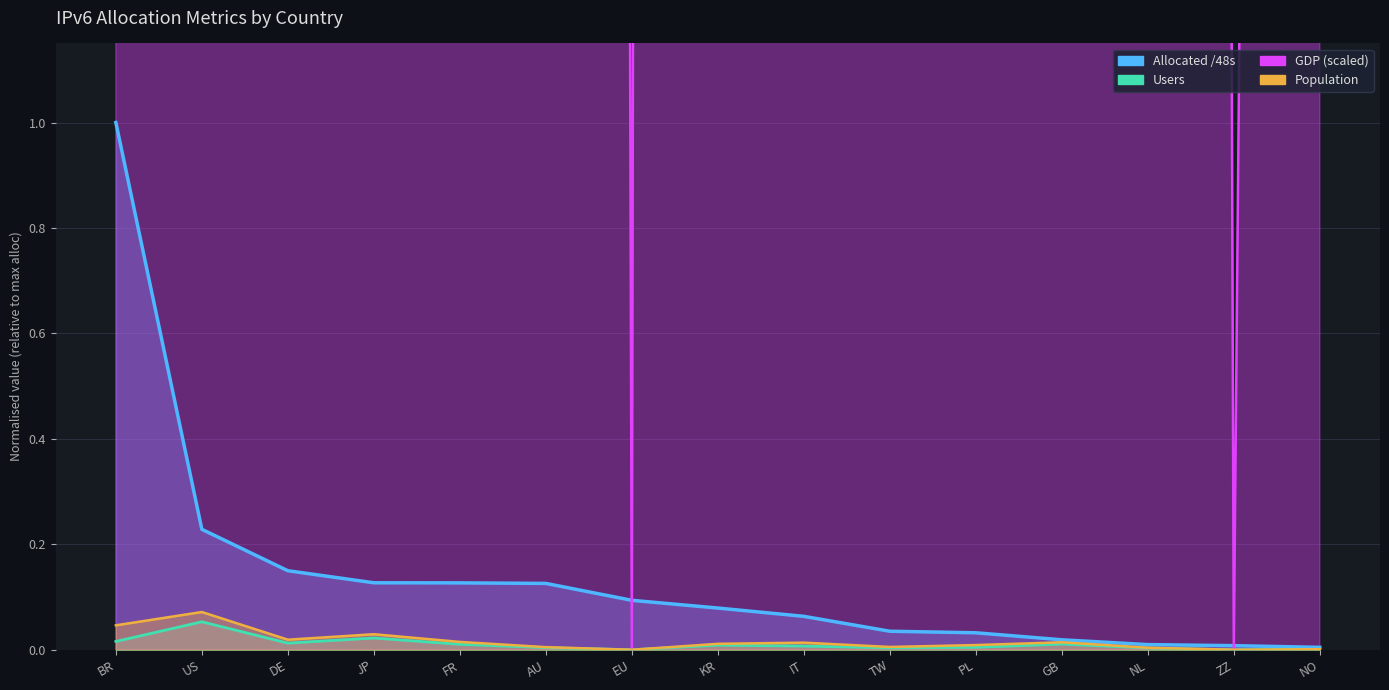

How many positive values does the Population series have?

13